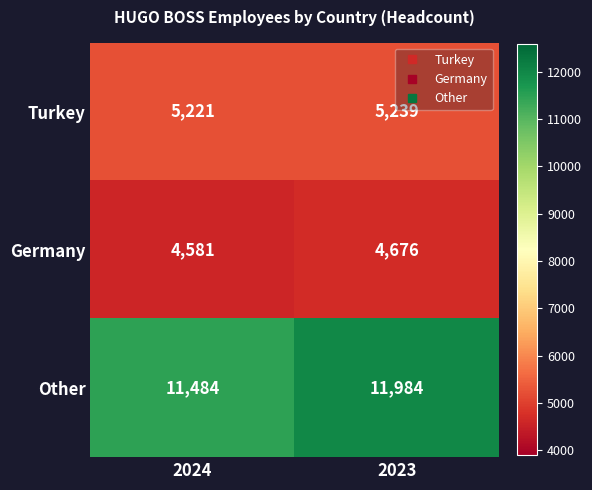

What is the sum of the Germany values at 2024 and 2023?

9257